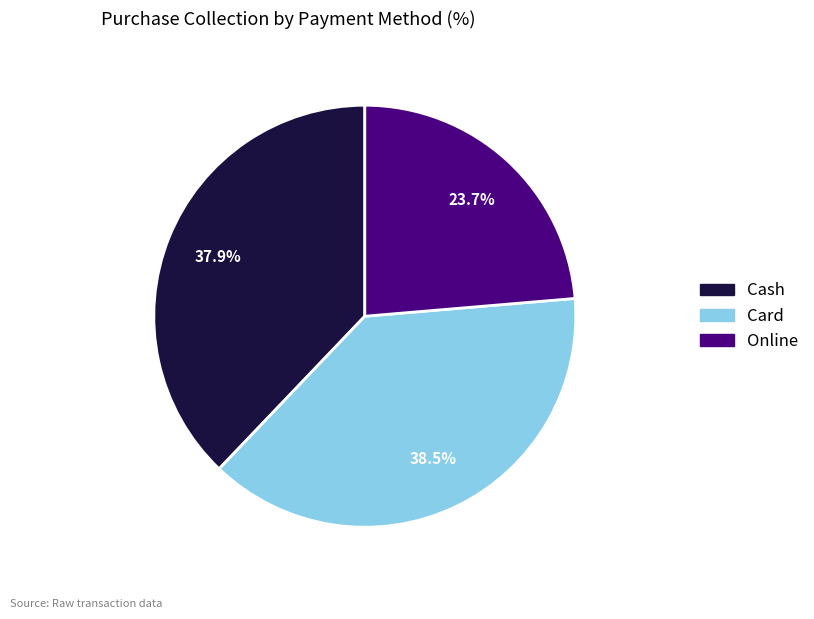

To the nearest percent, what is the combined percentage of Card and Cash?

76%